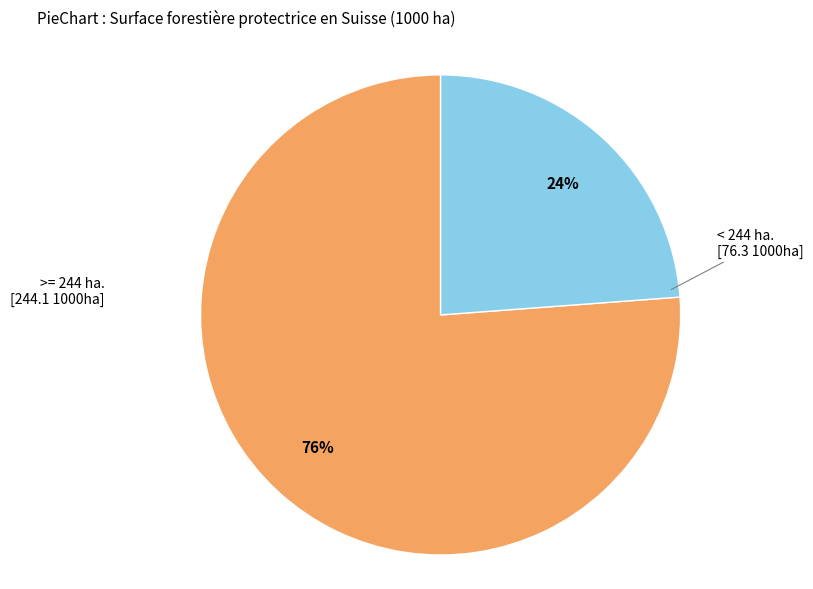

Does any single category account for the majority?

Yes